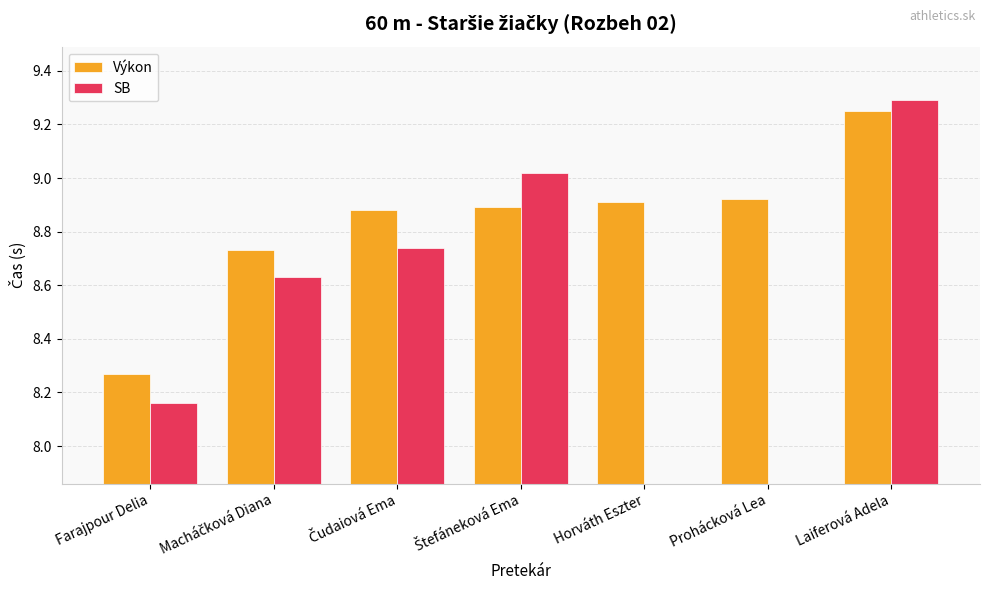

At how many categories does at least one series exceed 8?

7